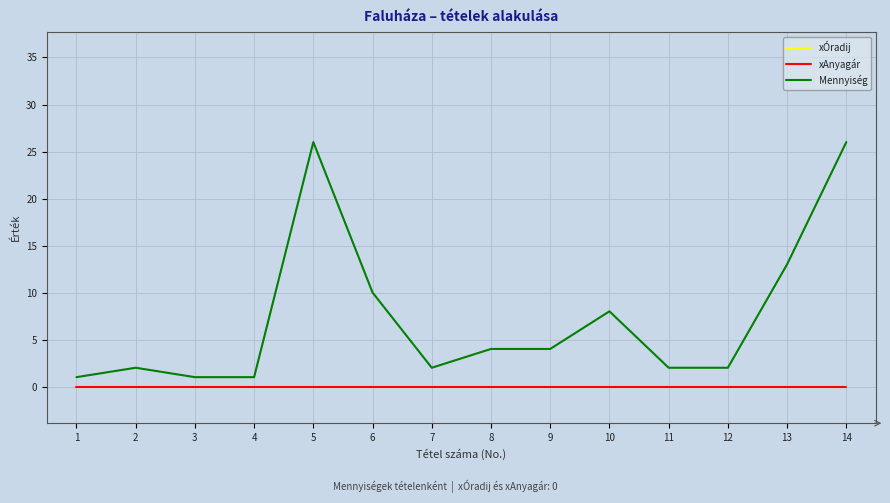

Is this an area chart (filled region under the line)?

No